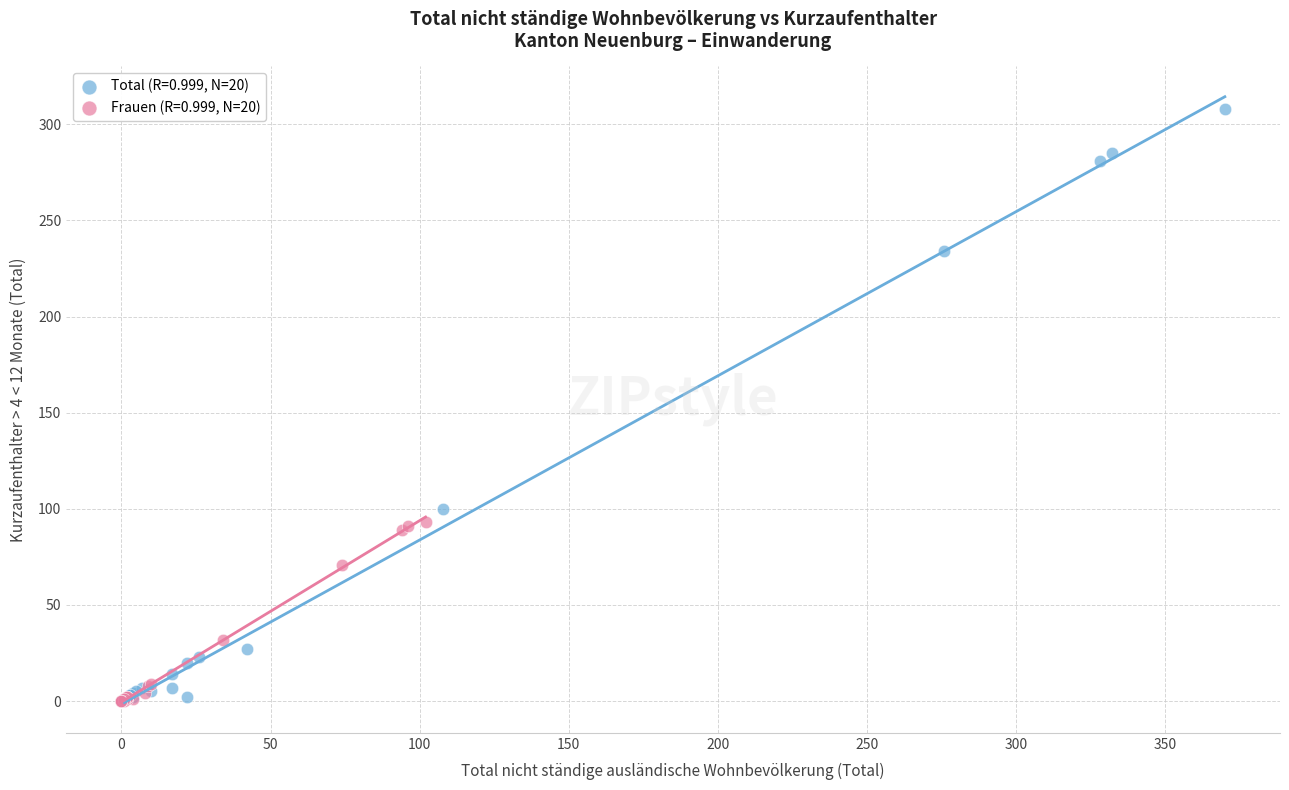

Which series reaches the maximum Y coordinate?

Total (R=0.999, N=20)